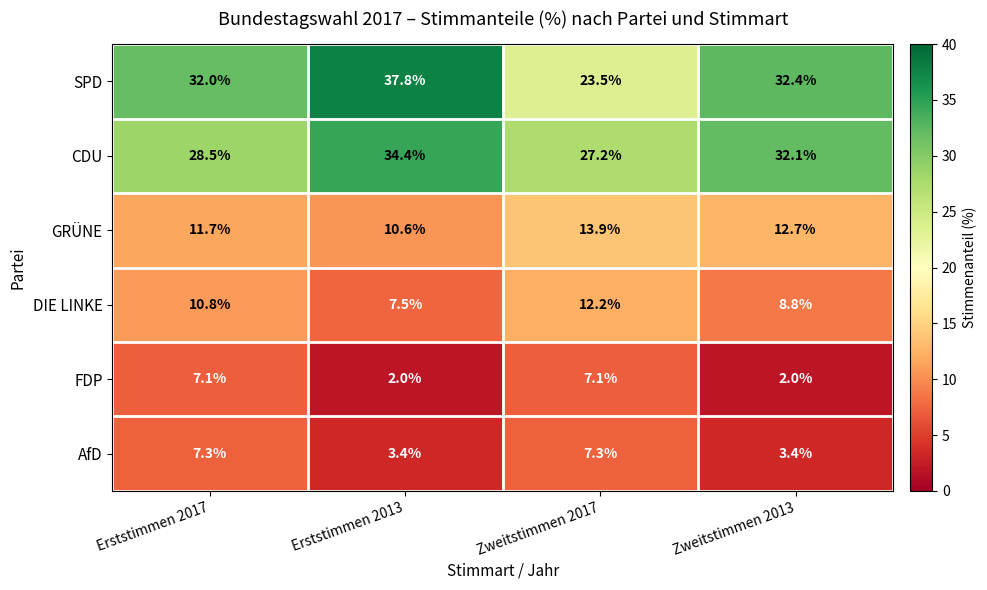

Reading right to left, extract all data points from this chart.

SPD: 32.4	23.5	37.8	32.0
CDU: 32.1	27.2	34.4	28.5
GRÜNE: 12.7	13.9	10.6	11.7
DIE LINKE: 8.8	12.2	7.5	10.8
FDP: 2.0	7.1	2.0	7.1
AfD: 3.4	7.3	3.4	7.3